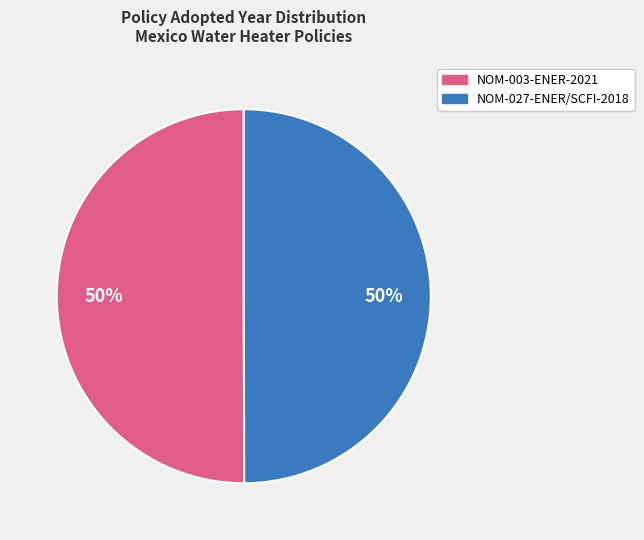

To the nearest percent, what is the combined percentage of NOM-003-ENER-2021 and NOM-027-ENER/SCFI-2018?

100%